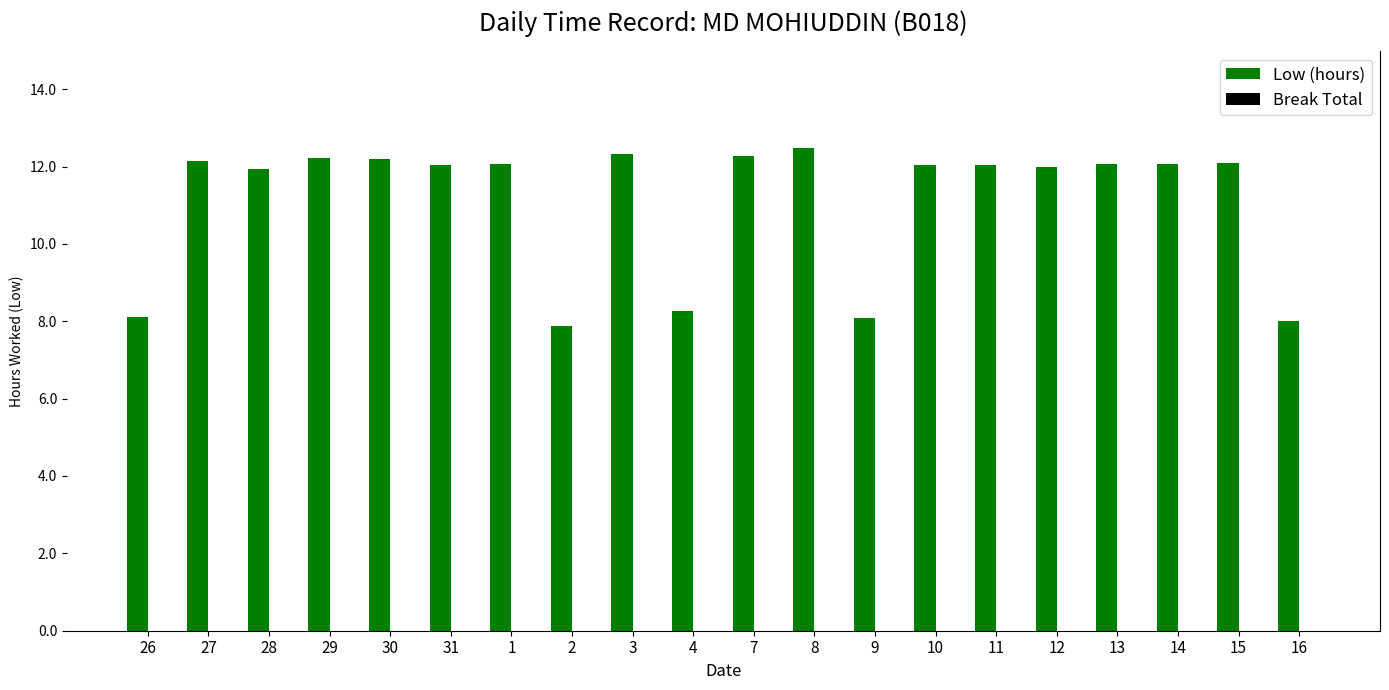

Approximately how many times larger is the value at 13 compared to 9?

1.5